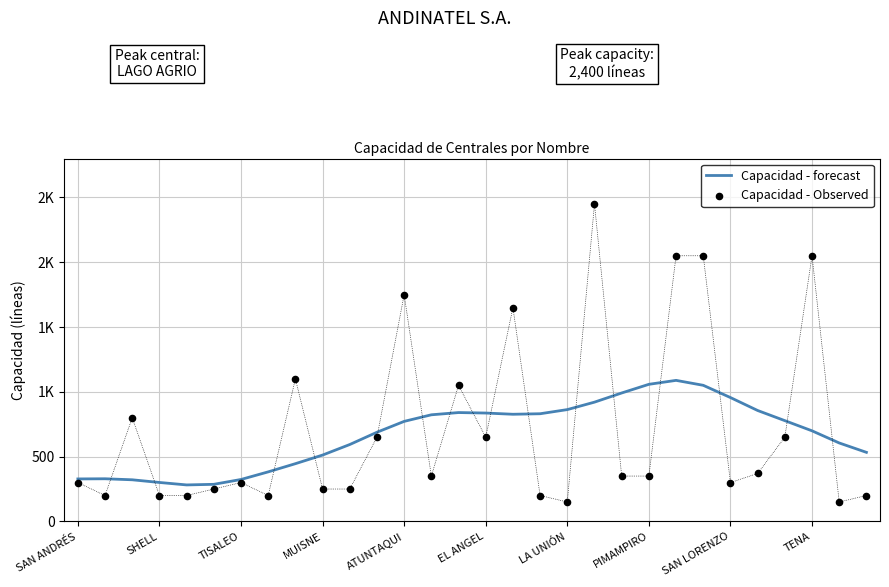

Which series has the largest total across all categories?

Capacidad - Observed